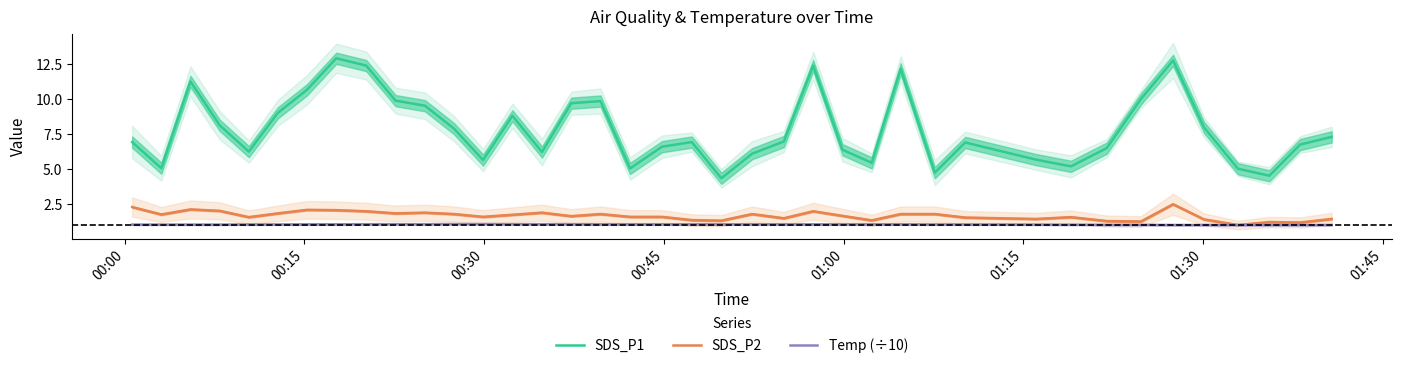

Count the number of data series in this chart.

3